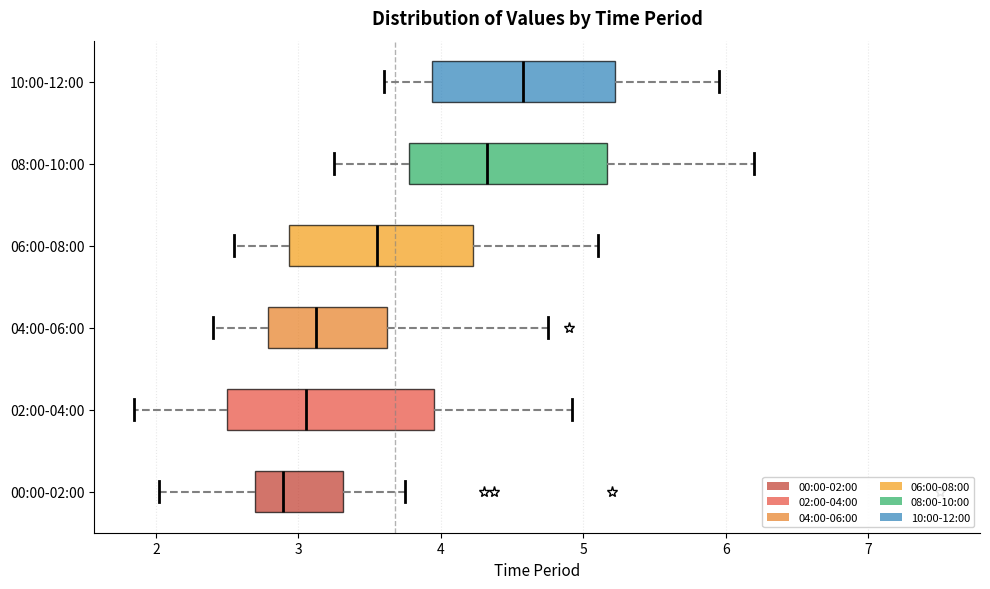

Which box has the furthest to the right median line?

10:00-12:00